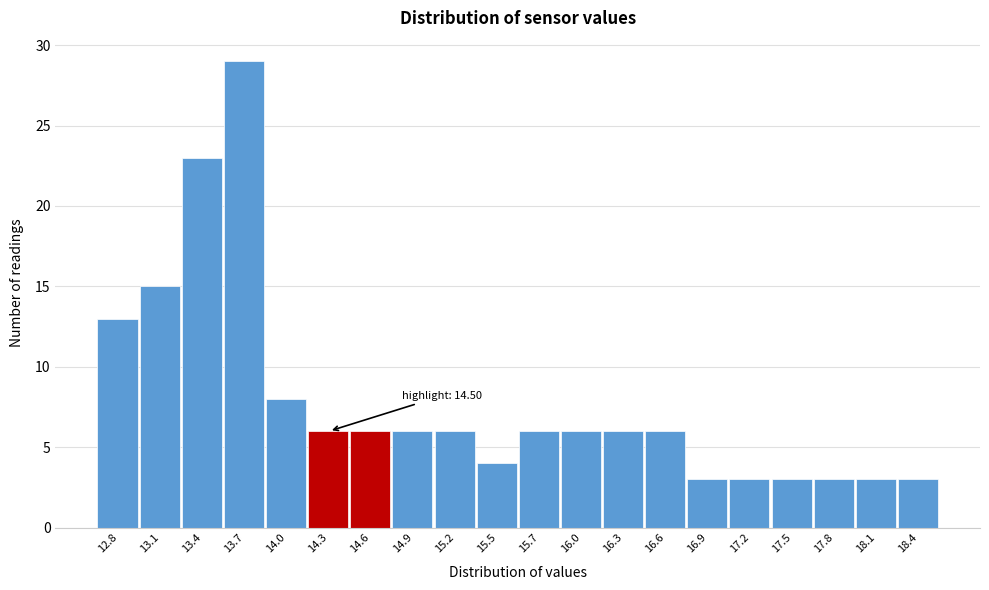

Which range on the x-axis has the tallest bar?

13.57 to 13.86